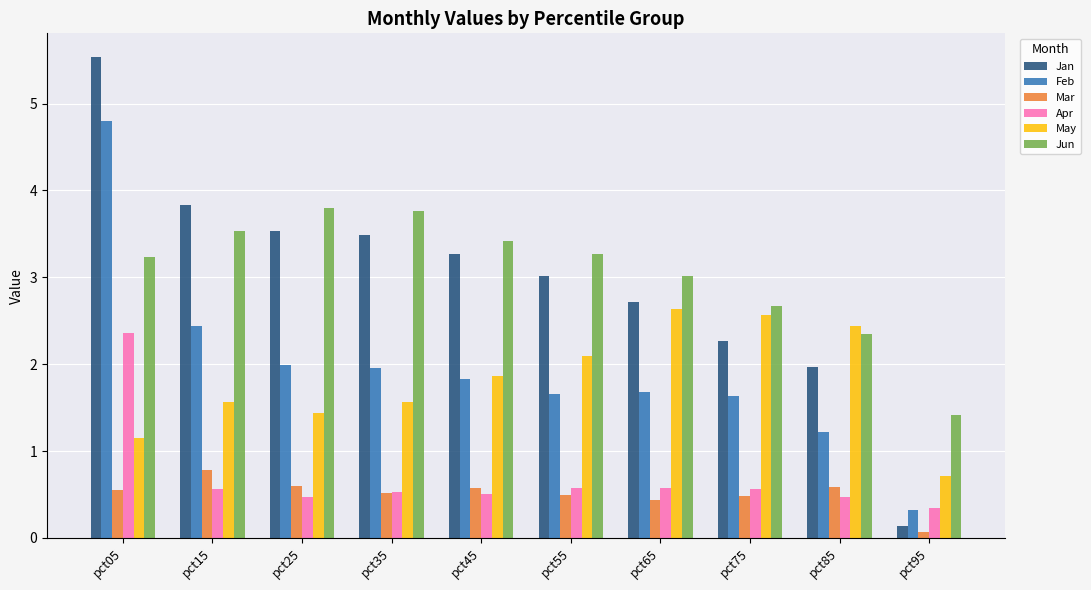

Is it true that Apr equals 0.1 at pct25?

False